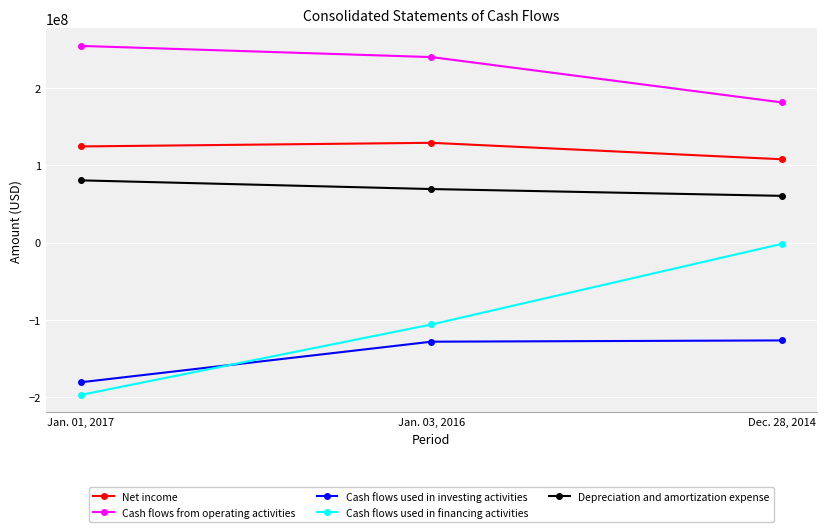

What is the difference between the maximum and minimum values in the Depreciation and amortization expense series?

20052000